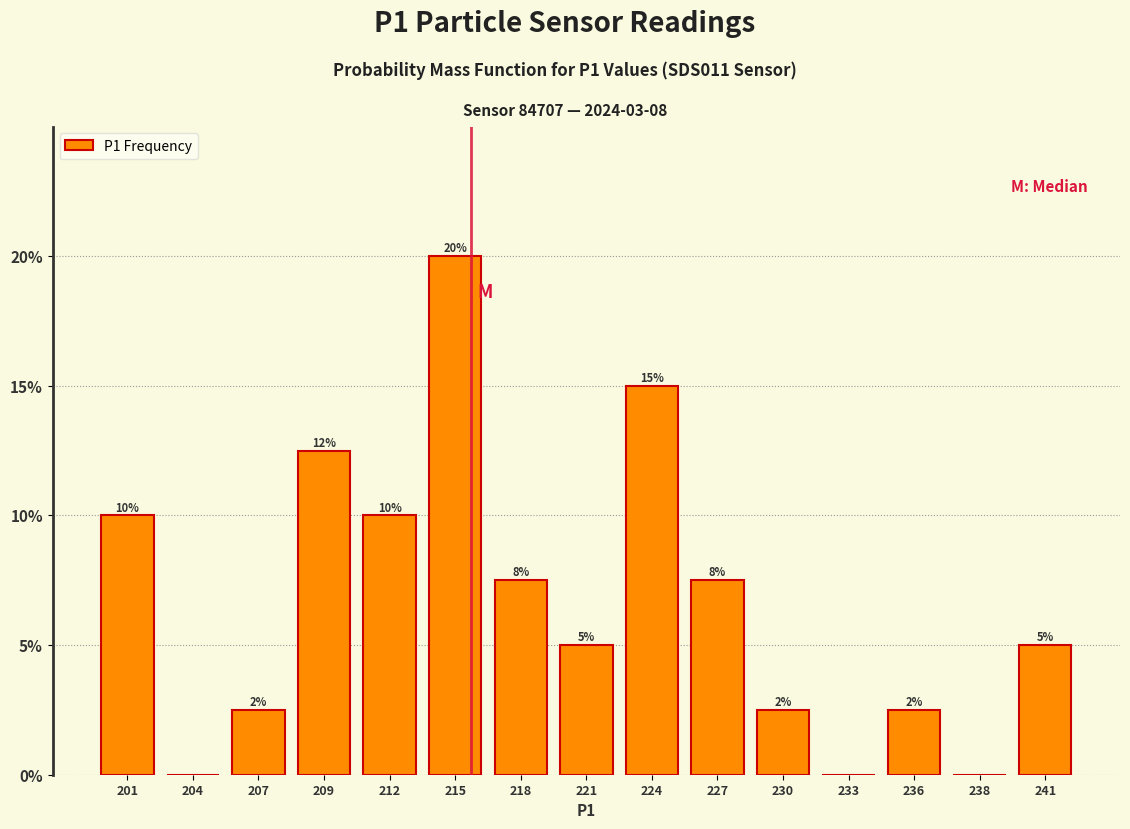

Which has a higher value, 218 or 204?

218